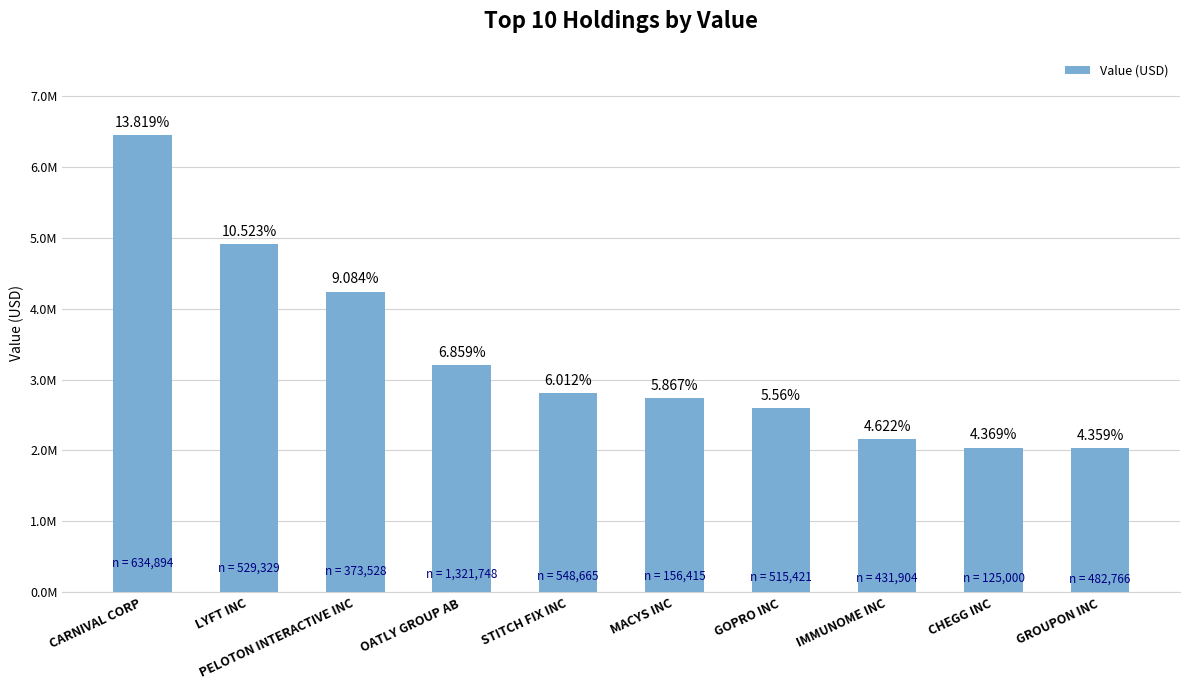

What is the label of the 2nd bar from the right?

CHEGG INC